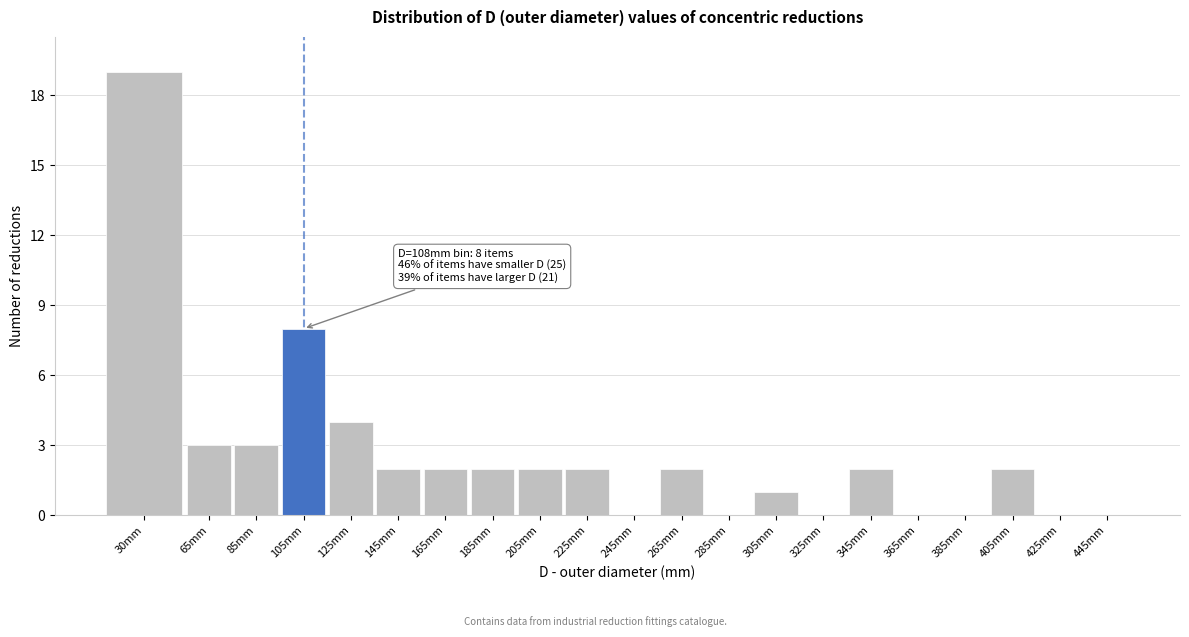

Reading right to left, what are all the values shown in this chart?

445mm=0	425mm=0	405mm=2	385mm=0	365mm=0	345mm=2	325mm=0	305mm=1	285mm=0	265mm=2	245mm=0	225mm=2	205mm=2	185mm=2	165mm=2	145mm=2	125mm=4	105mm=8	85mm=3	65mm=3	30mm=19